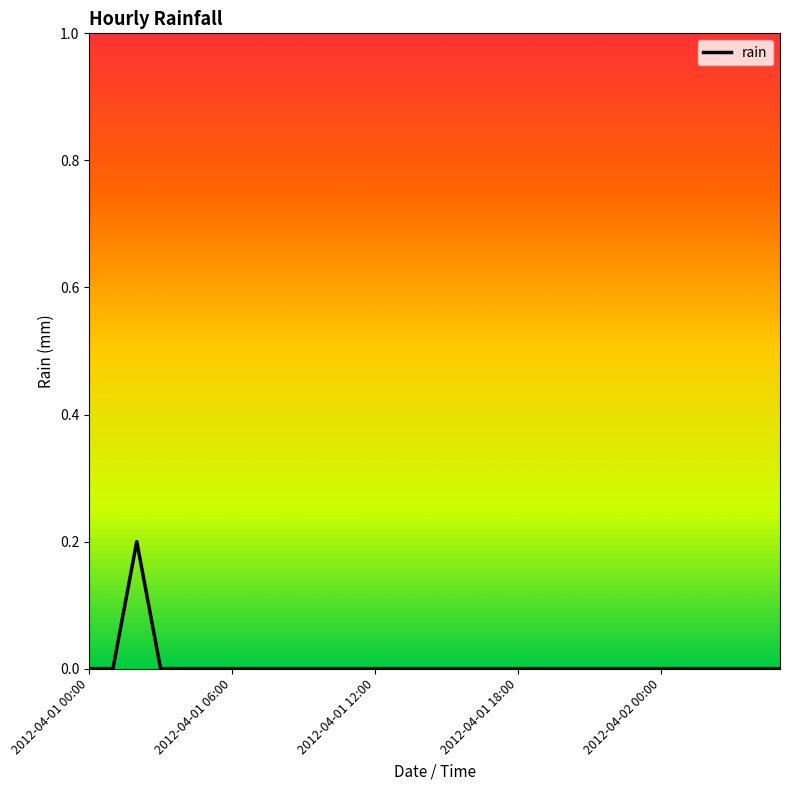

What is the difference between the maximum and minimum values?

0.2